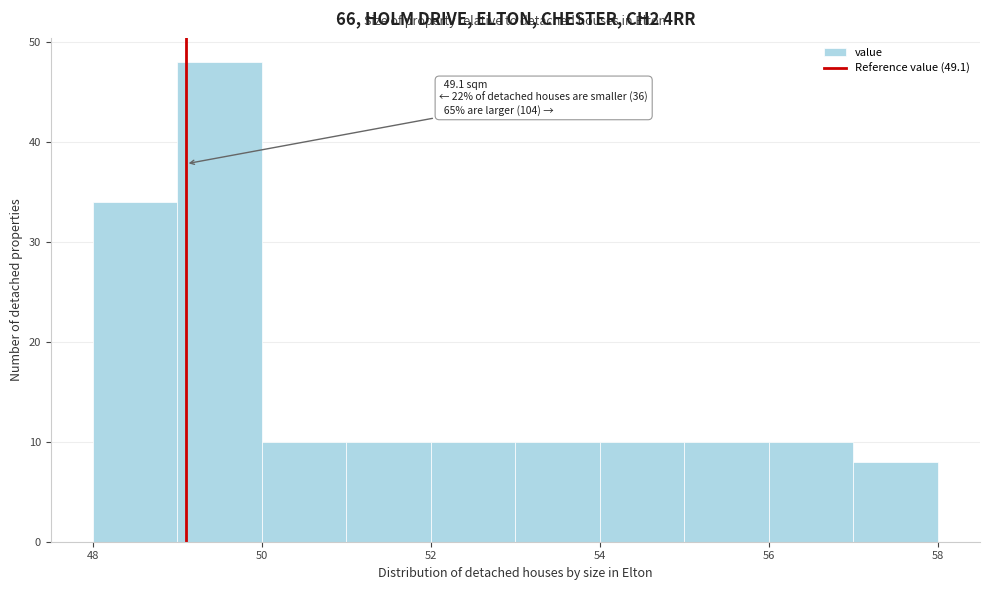

Over which range of the x-axis is the bar tallest?

49 to 50